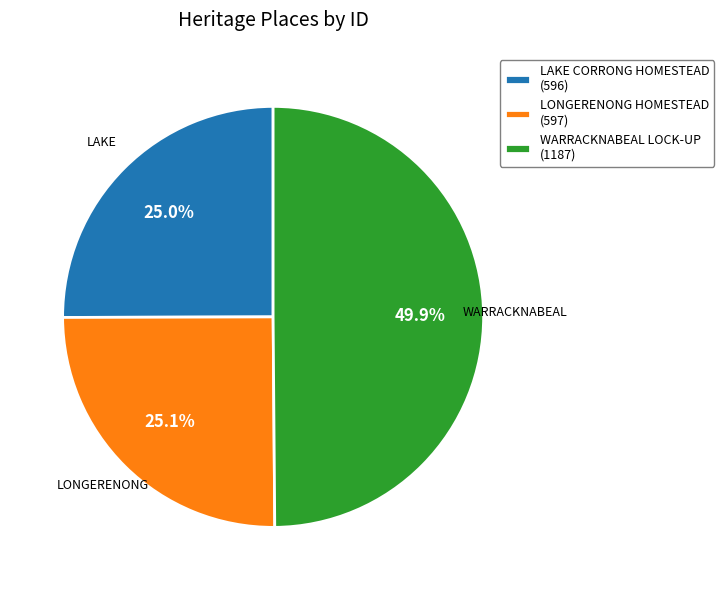

To the nearest percent, what portion does LONGERENONG HOMESTEAD represent?

25%